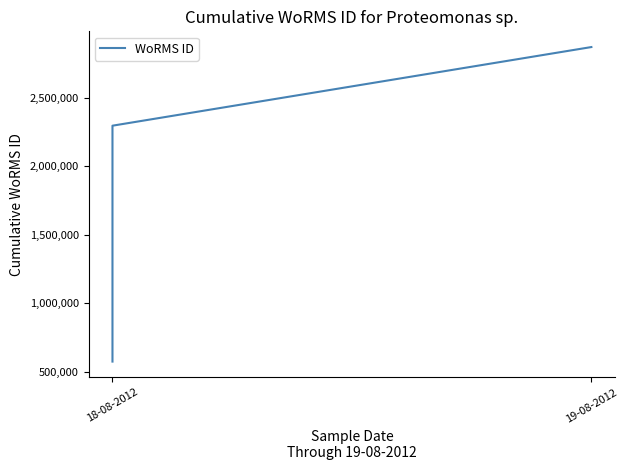

Reading left to right, transcribe all the data shown in this chart.

573955	1147910	1721865	2295820	2869775